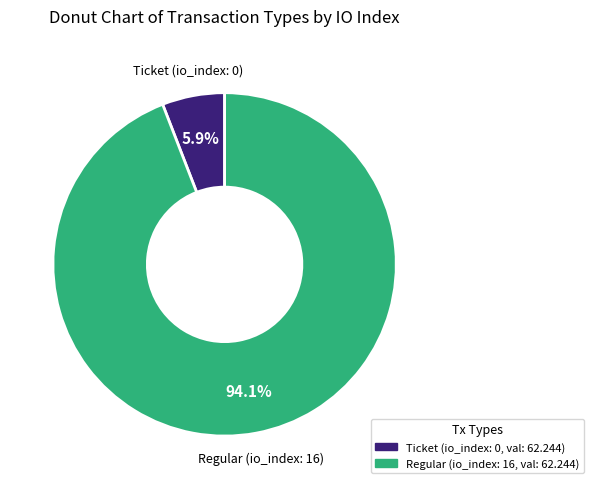

Does any single category account for the majority?

Yes